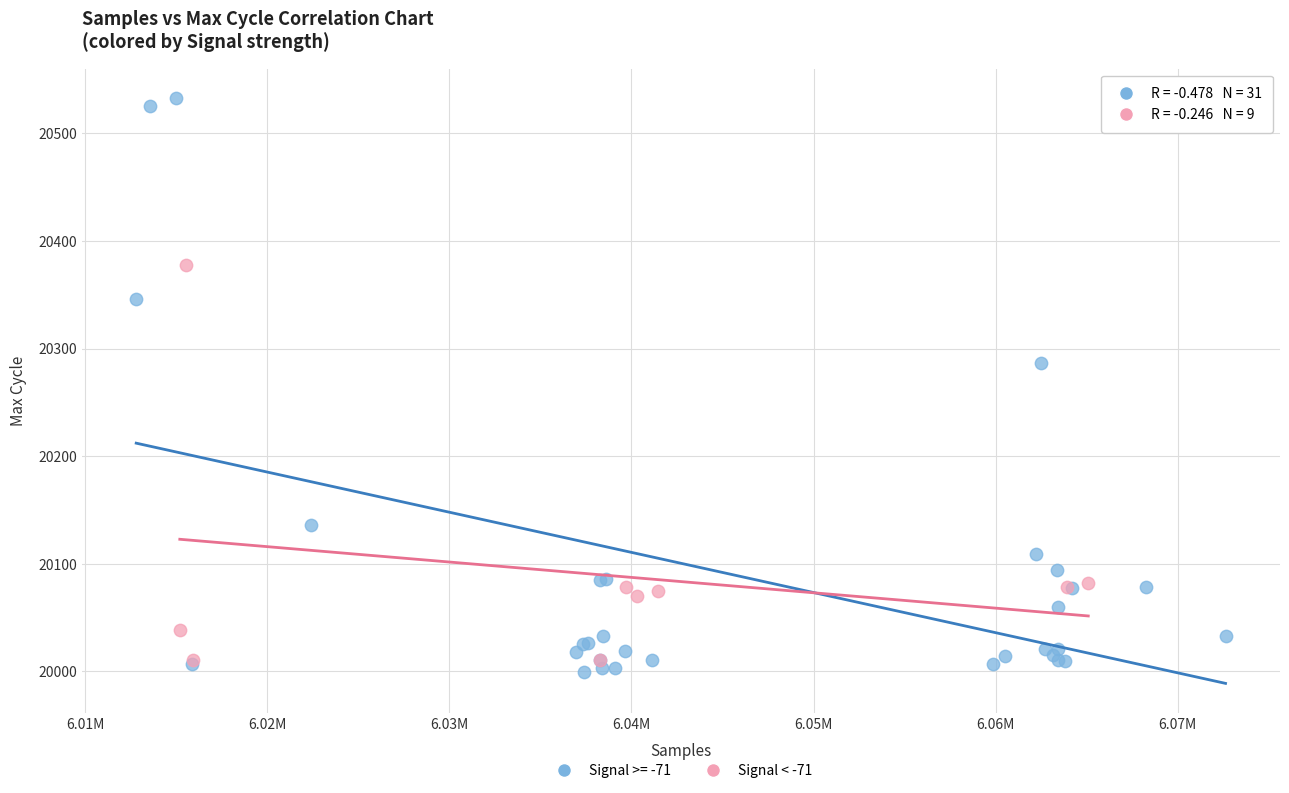

Which series has the widest spread of Y values?

Signal >= -71